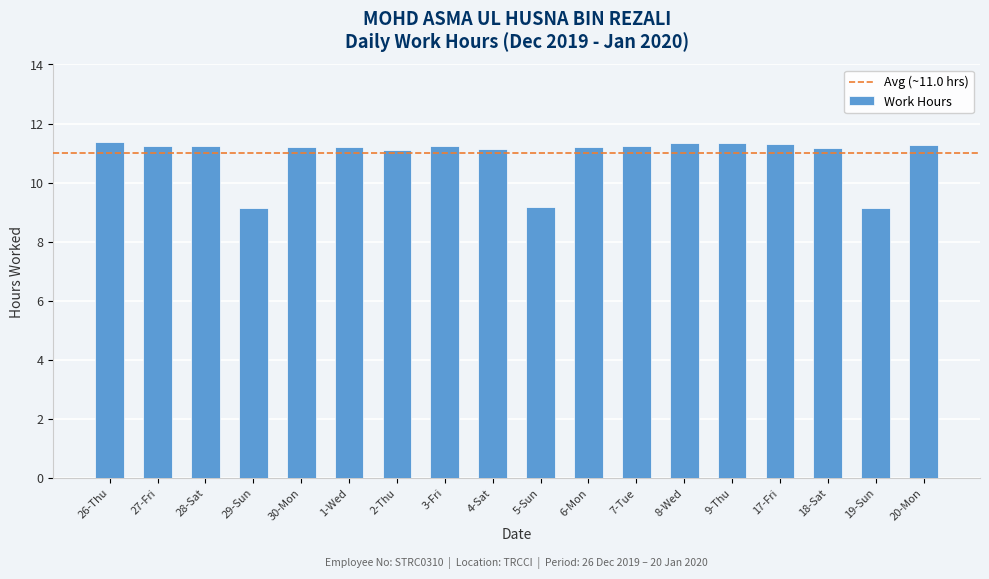

How many bars are there in total?

18